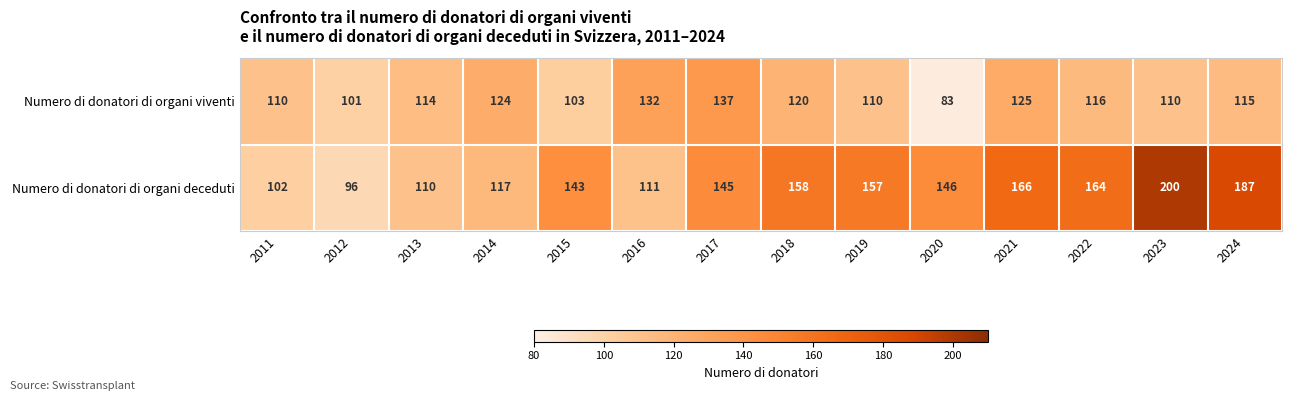

The value of Numero di donatori di organi viventi at 2016 is 219. True or false?

False